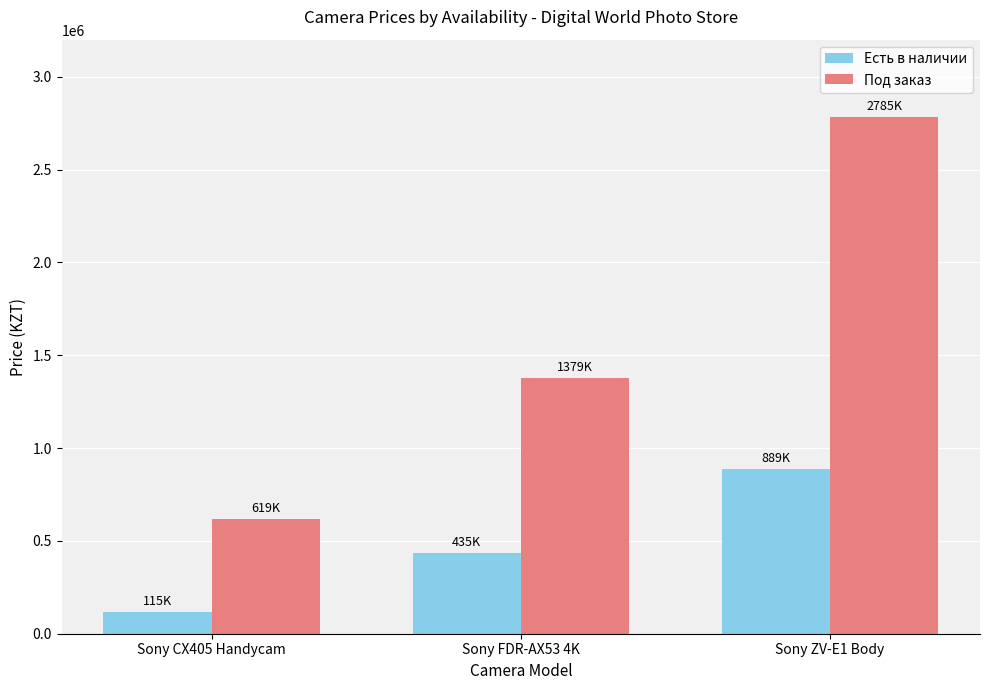

What are all the series names shown in the legend?

Есть в наличии, Под заказ